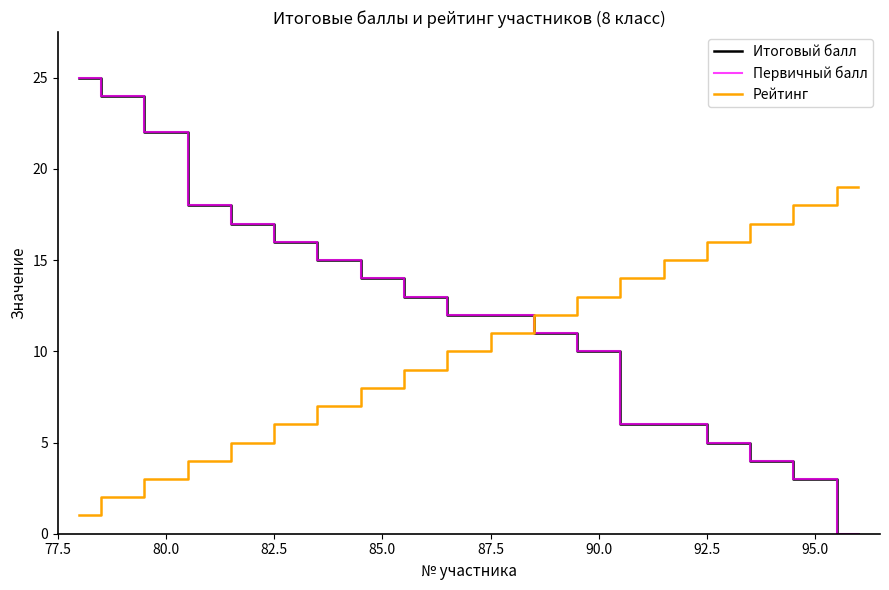

Is this an area chart (filled region under the line)?

No